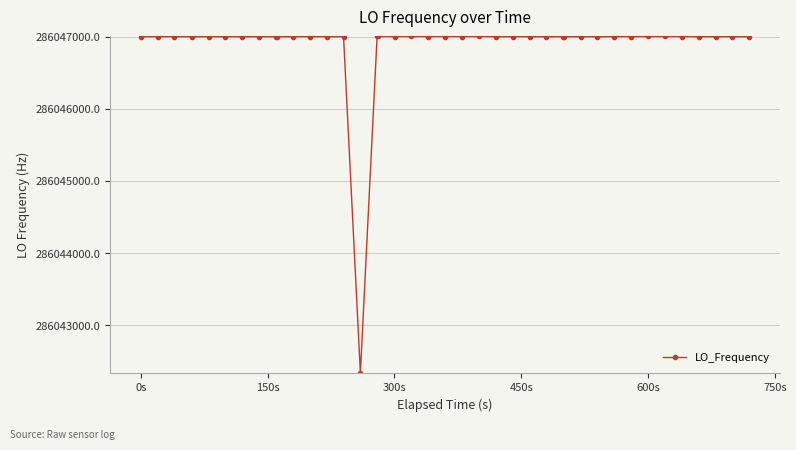

What is the difference between the maximum and minimum values?

4661.5